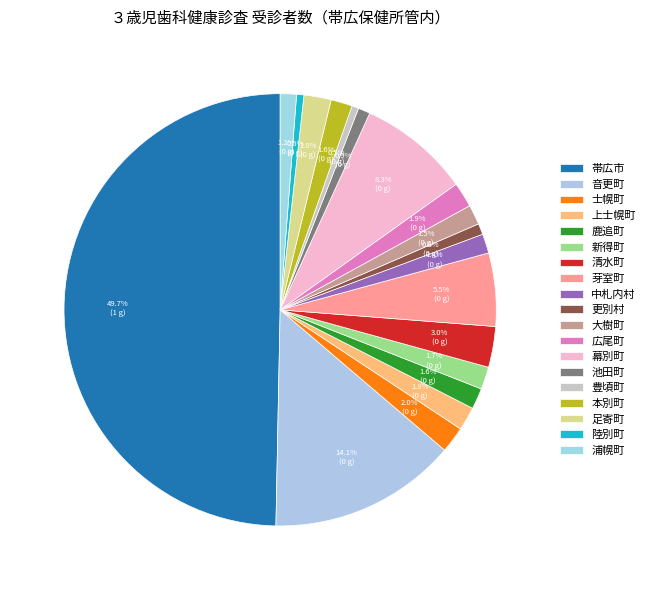

How many slices are in this pie chart?

19